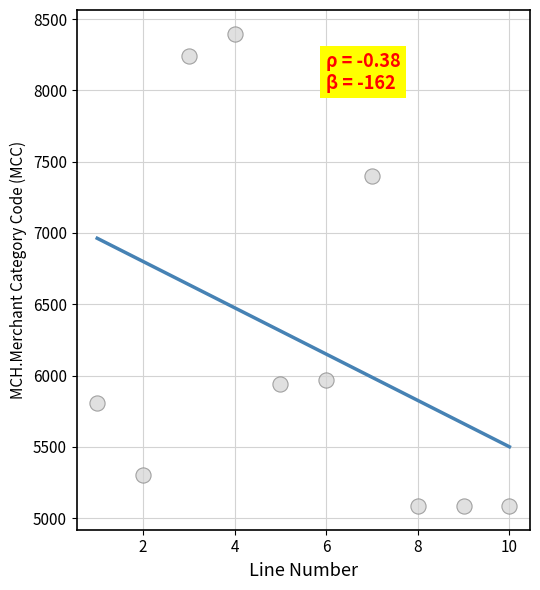

What Y value in the scatter plot is closest to 6741?

7399